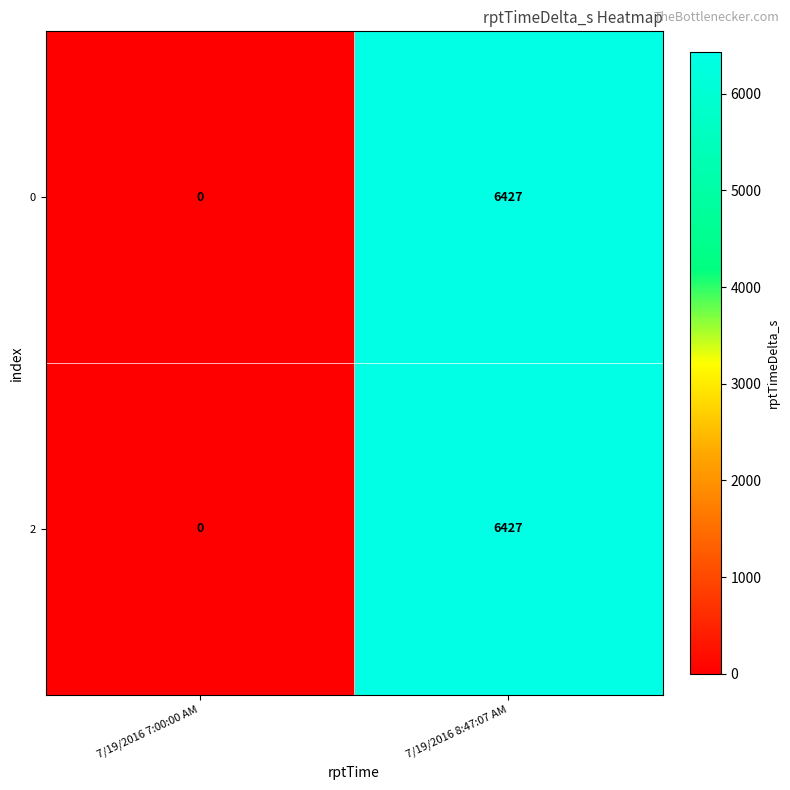

The 0 series shows 6427 at 7/19/2016 8:47:07 AM. True or false?

True